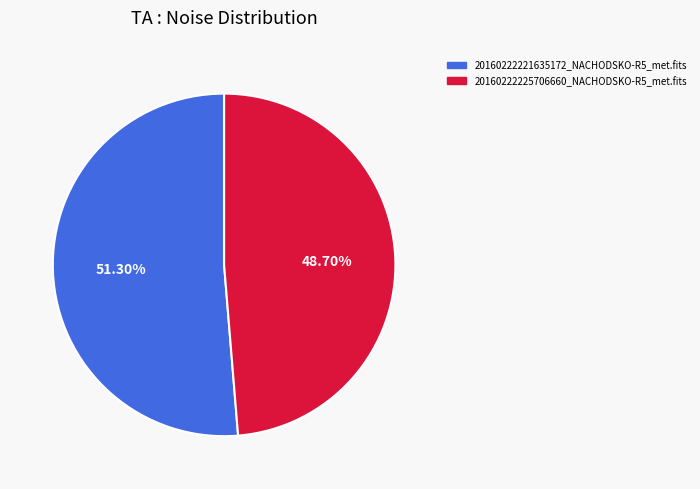

What is the ratio of the value at 20160222221635172_NACHODSKO-R5_met.fits to the value at 20160222225706660_NACHODSKO-R5_met.fits?

1.1